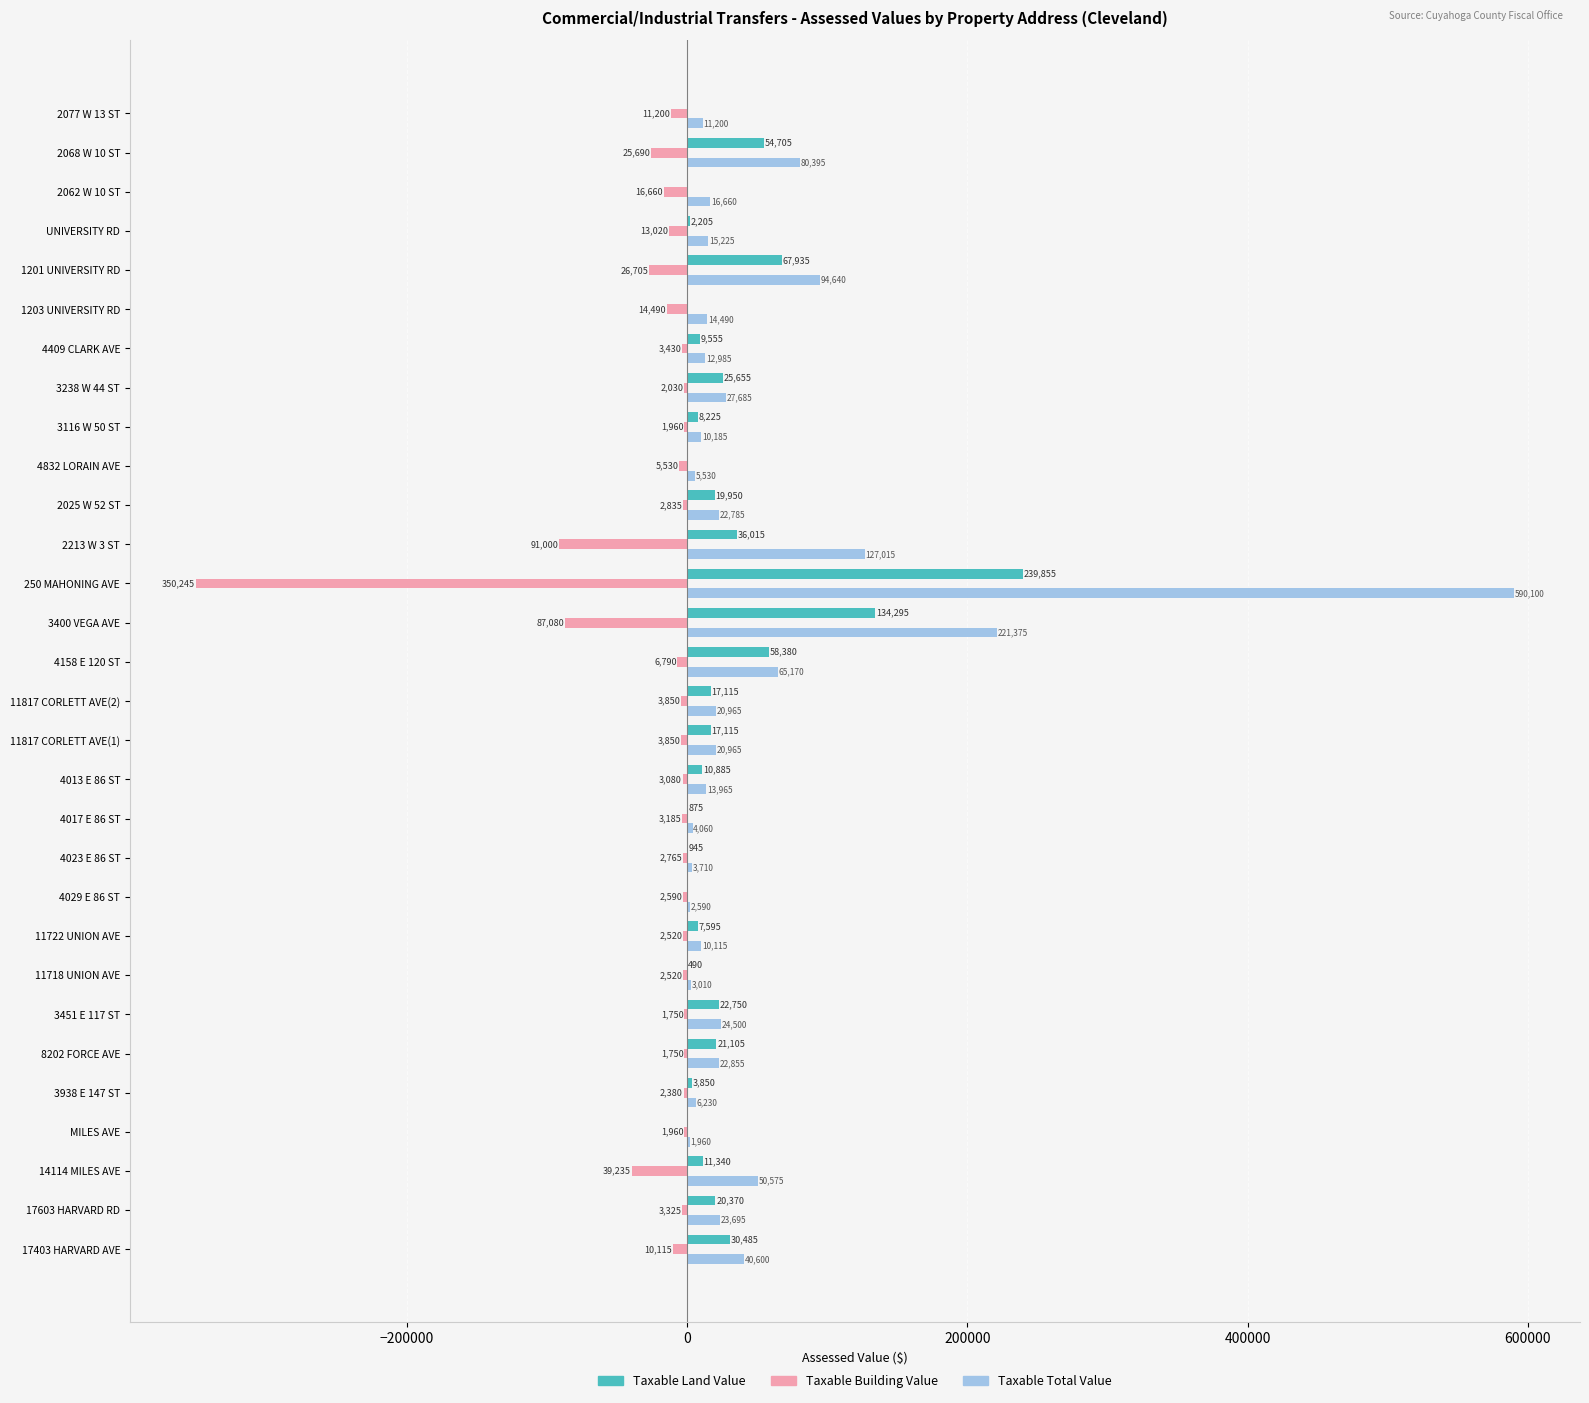

How many data points in Taxable Building Value are above -3430?

14